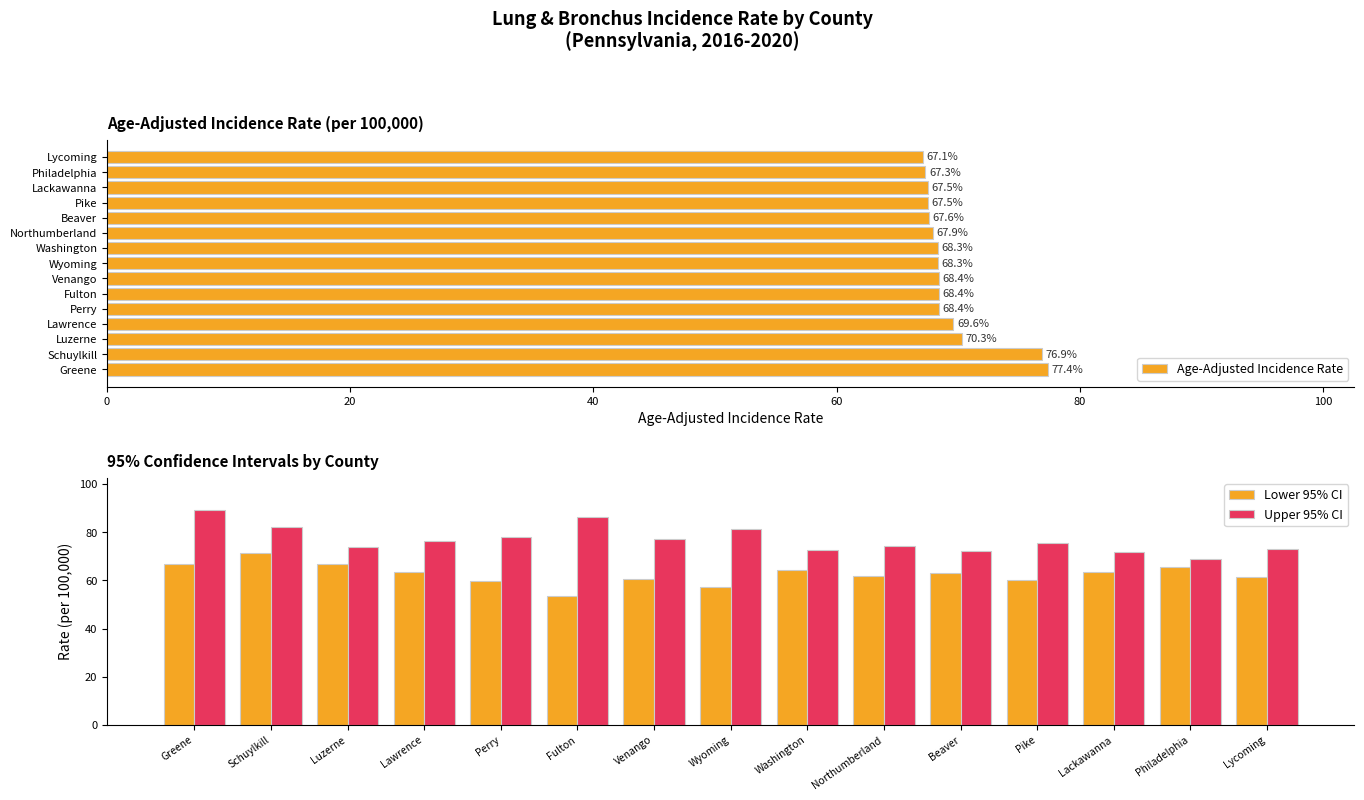

List the series in order of their overall mean, highest first.

Upper 95% CI, Age-Adjusted Incidence Rate, Lower 95% CI